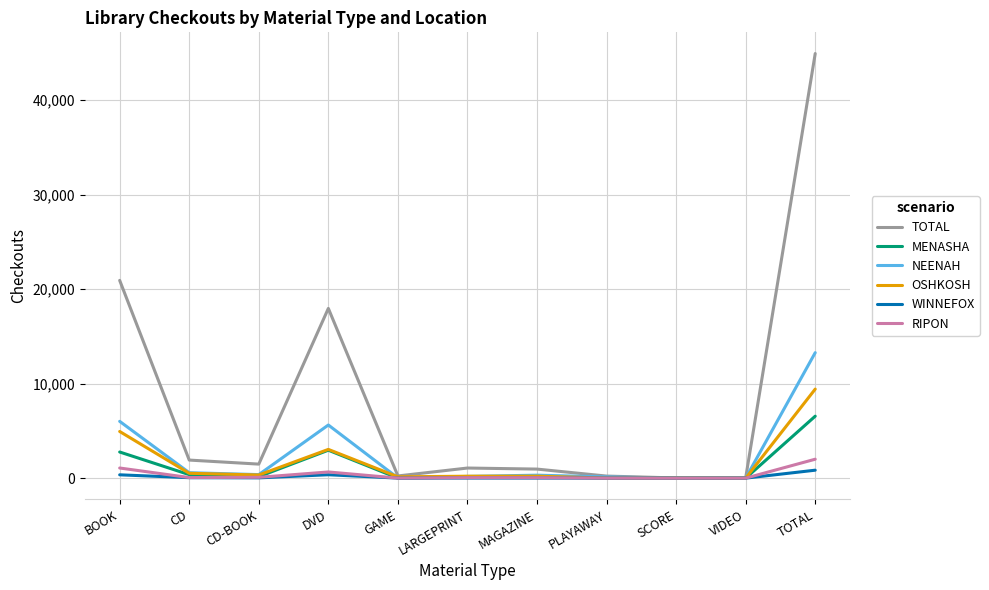

Which series has the largest total across all categories?

TOTAL